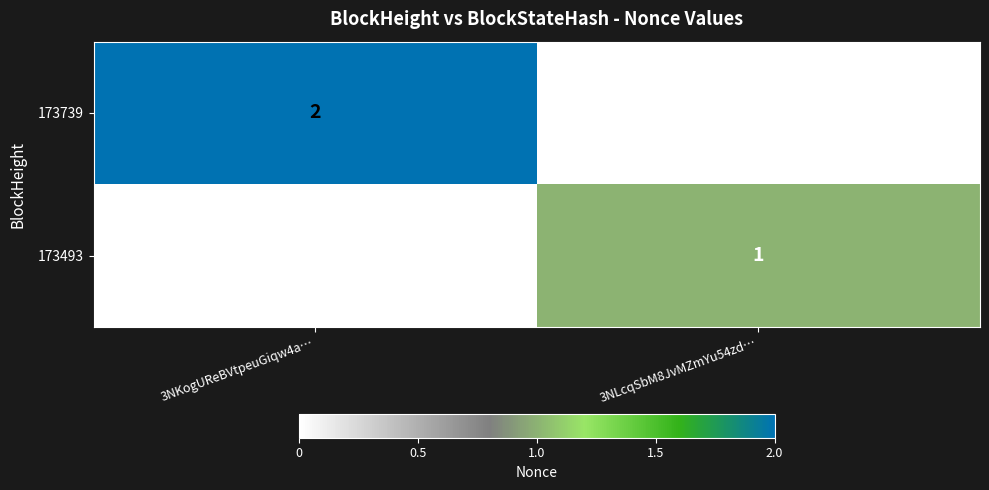

Which series has the largest range (max minus min)?

173739